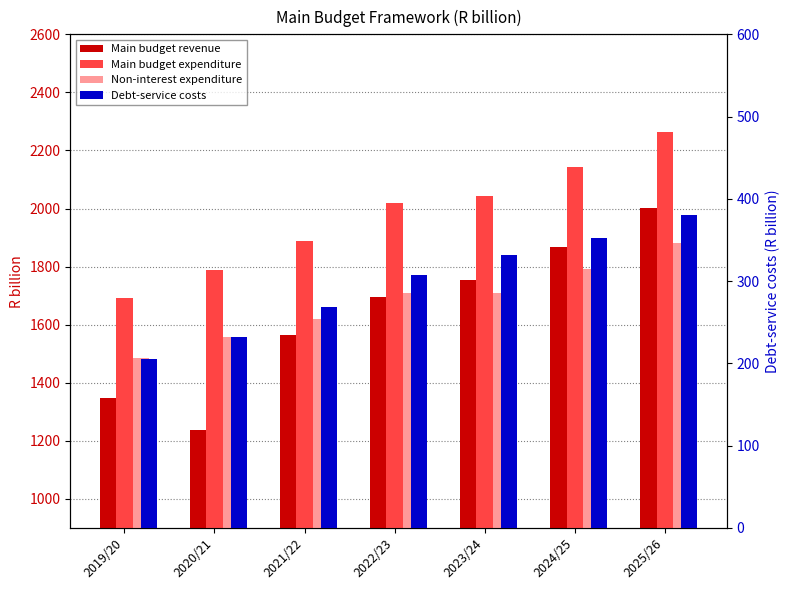

Which has a higher value, 2020/21 or 2019/20?

2019/20